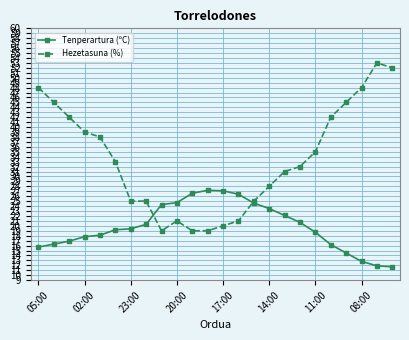

What is the minimum value shown in the chart?

11.7